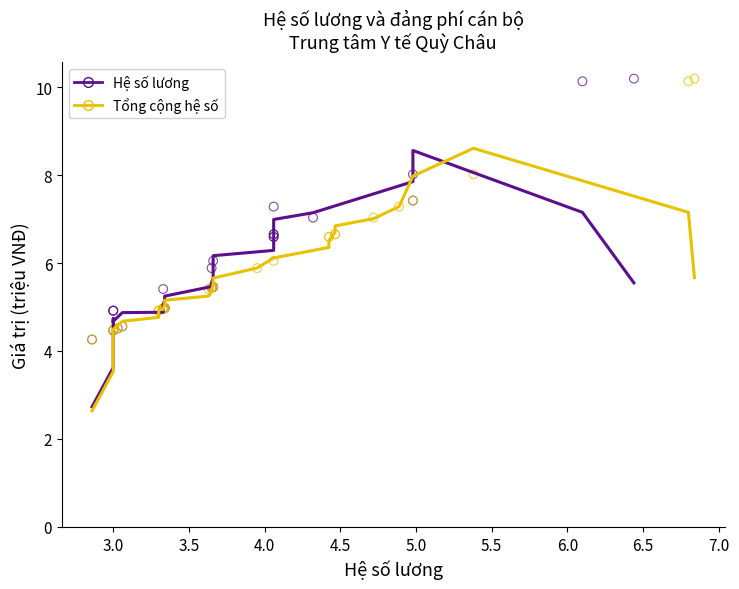

What are all the series names shown in the legend?

Hệ số lương, Tổng cộng hệ số